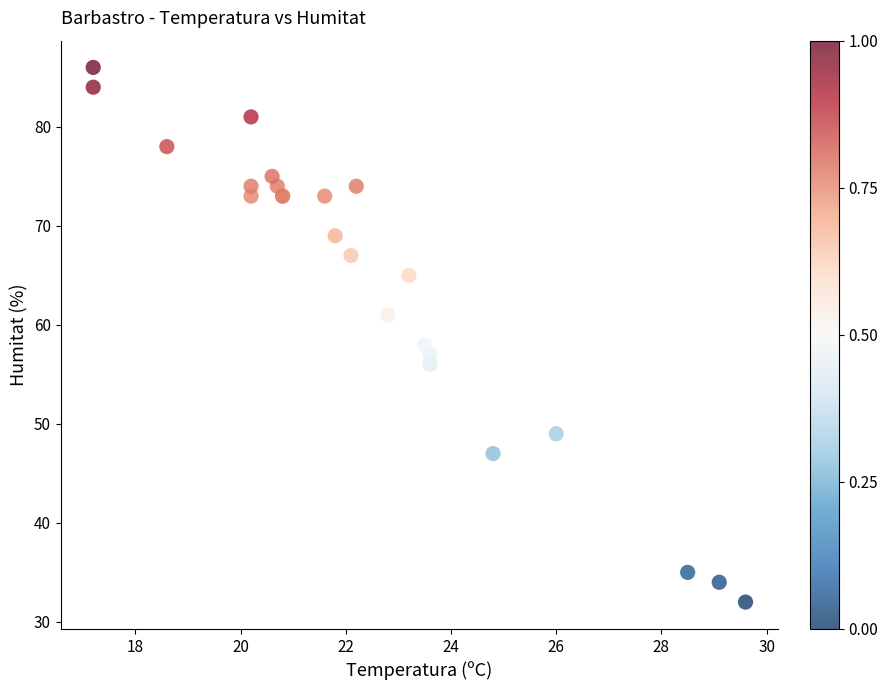

What Y value in the scatter plot is closest to 59?

58